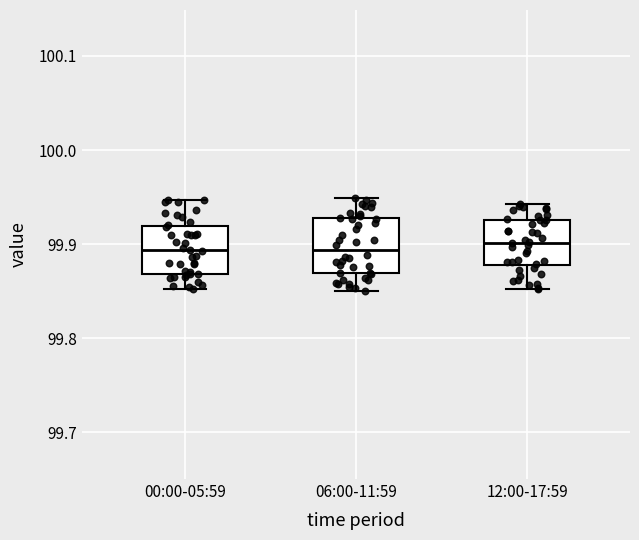

Reading left to right, transcribe this box plot: for each box, give where its median line is, the range the box spans, and where its two whiskers end, as read against the y-axis. The values are not printed on the chart, so give them approximately, as read against the axis.

00:00-05:59: median 99.89, box 99.87 to 99.92, whiskers 99.85 to 99.95
06:00-11:59: median 99.89, box 99.87 to 99.93, whiskers 99.85 to 99.95
12:00-17:59: median 99.90, box 99.88 to 99.93, whiskers 99.85 to 99.94